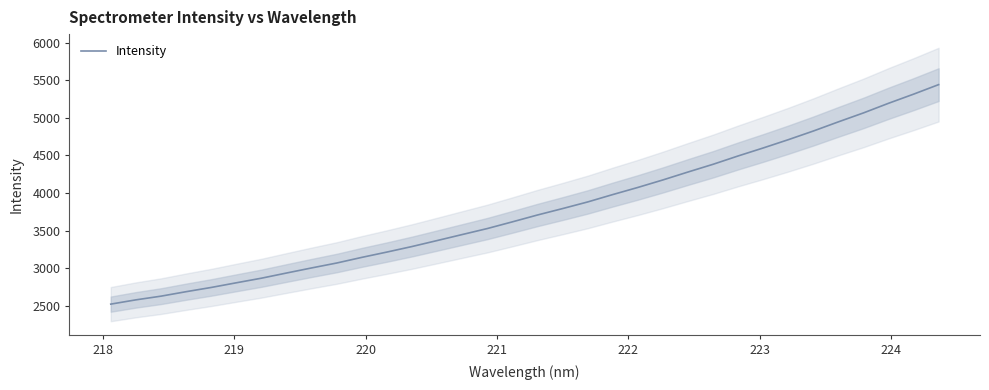

What is the minimum value shown in the chart?

2523.5